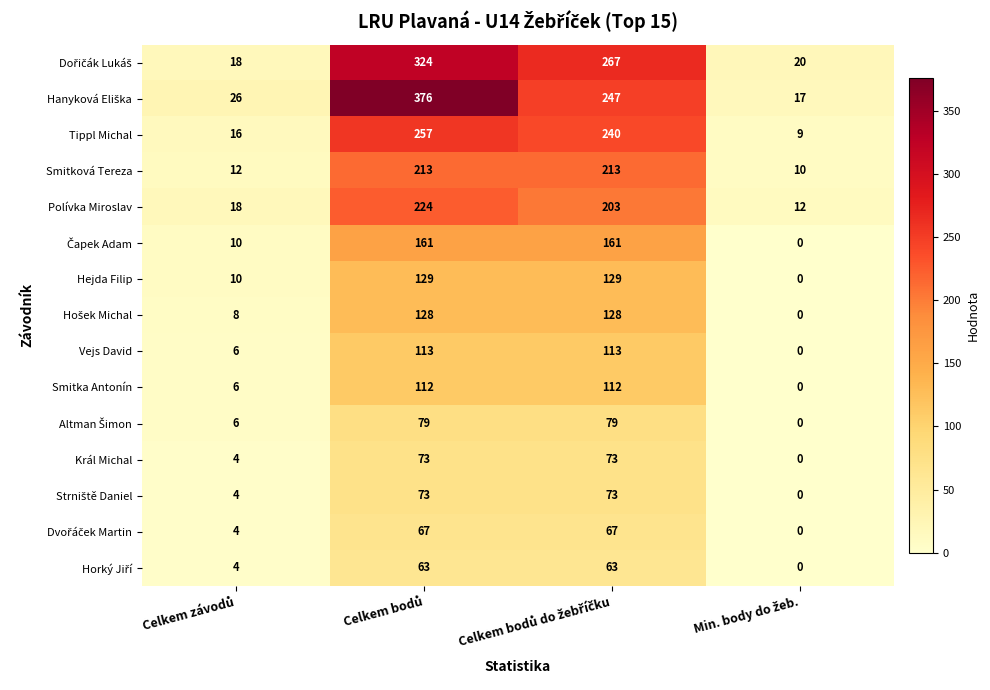

What is the greatest value displayed?

376